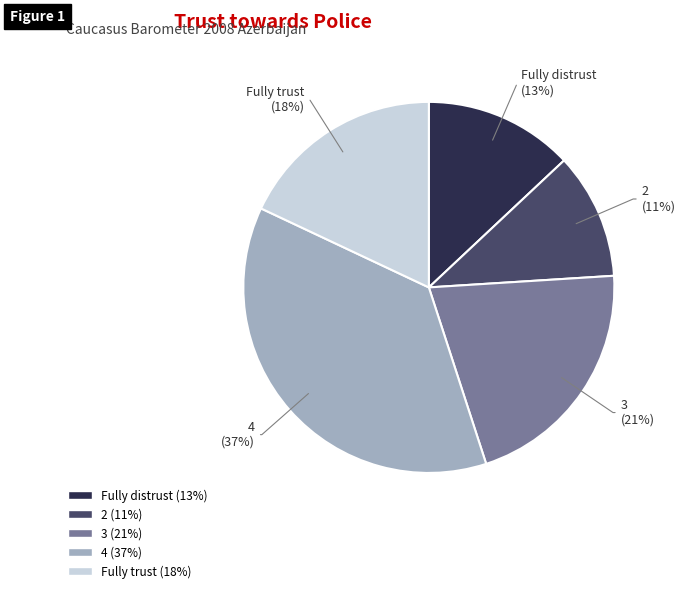

Is there a majority slice in this chart?

No